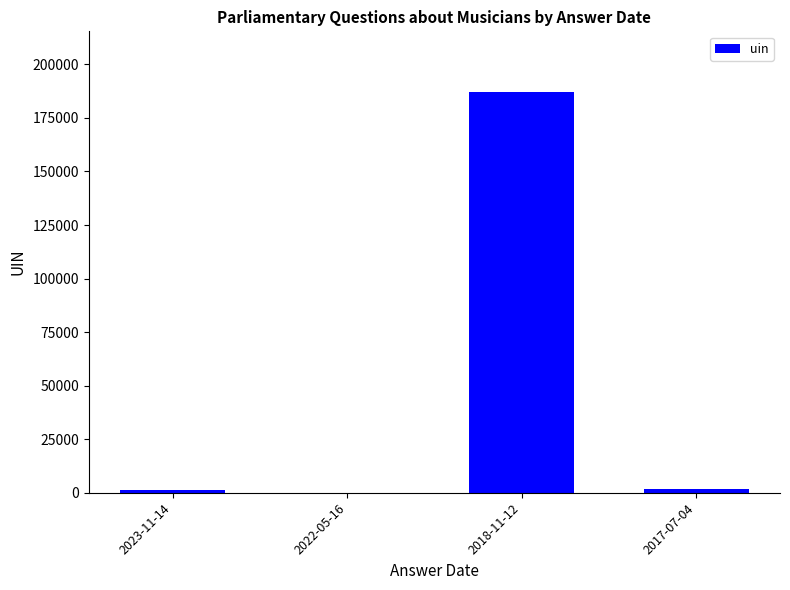

Where does the data first go above 1972?

2018-11-12